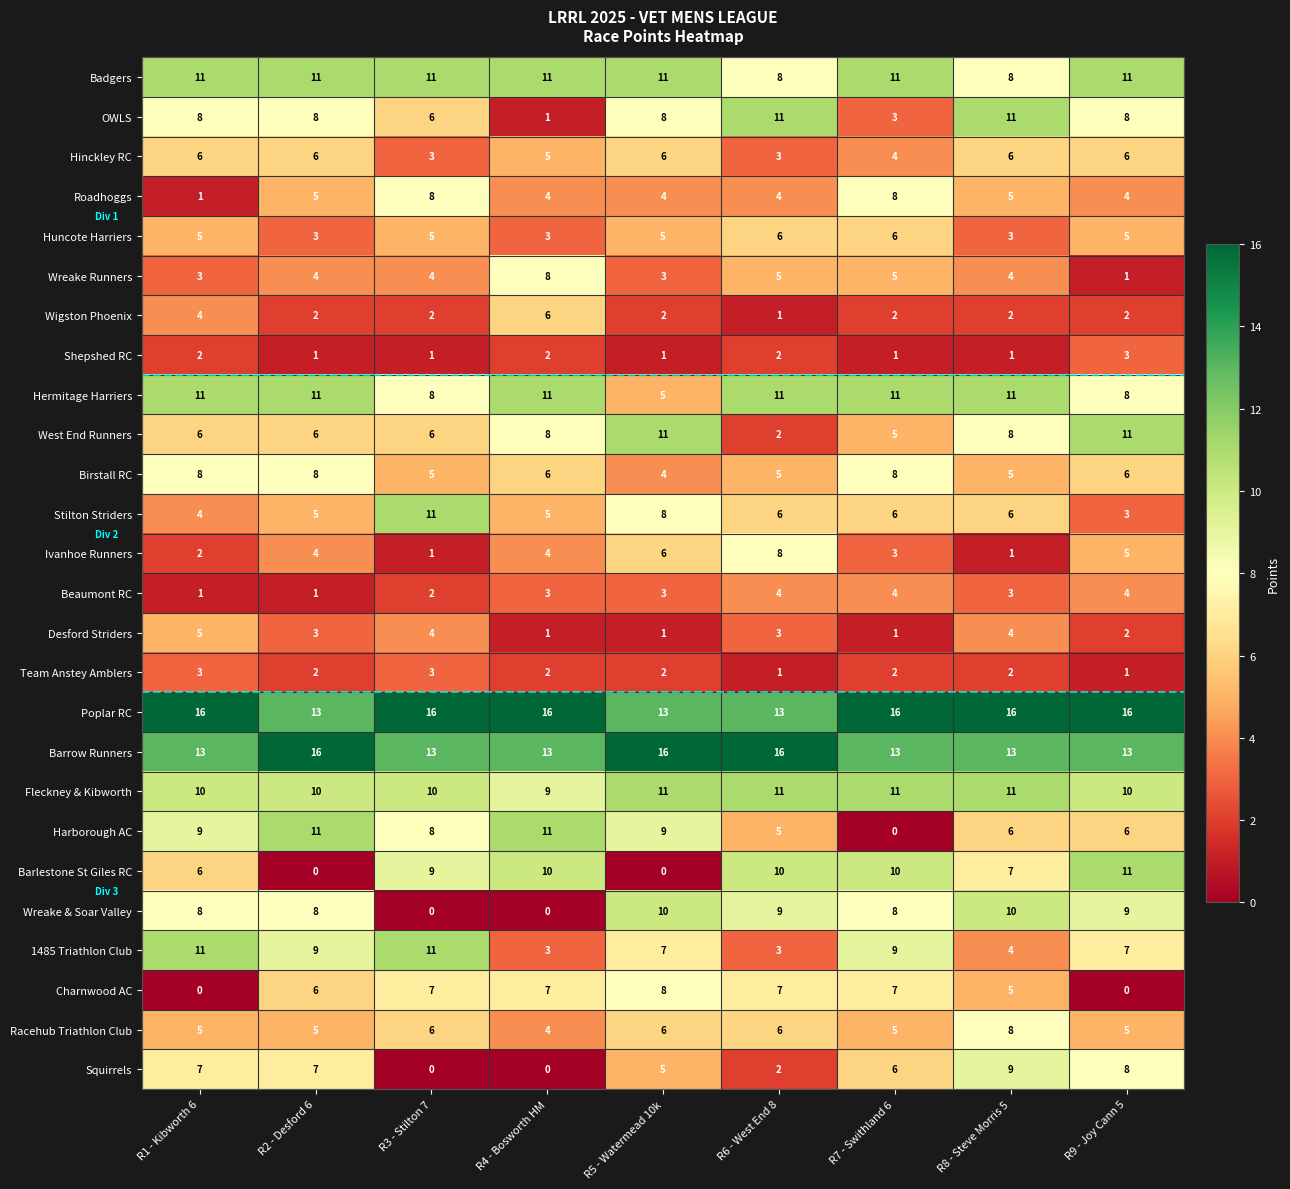

At how many categories does at least one series exceed 6?

9